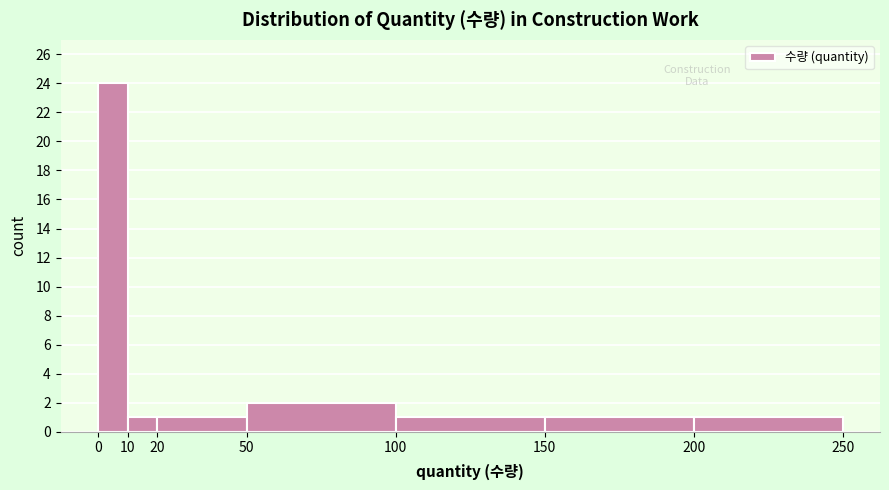

Reading left to right, transcribe this chart: for each bar, give the range it covers on the x-axis and its height. The values are not printed on the chart, so give them approximately, as read against the axis.

0 to 10: 24
10 to 20: 1
20 to 50: 1
50 to 100: 2
100 to 150: 1
150 to 200: 1
200 to 250: 1